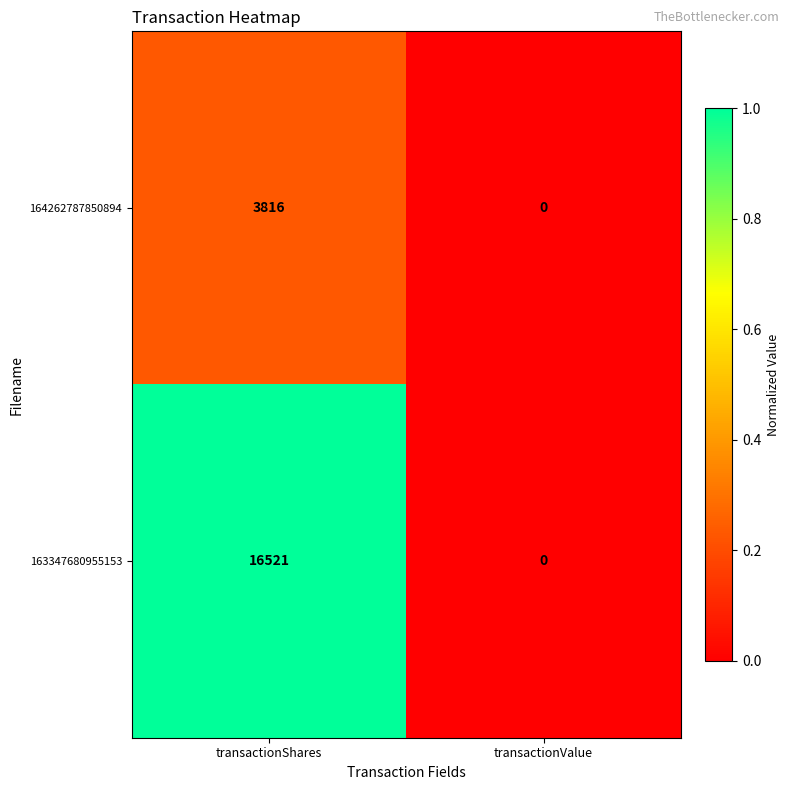

Is it true that 164262787850894 equals 0 at transactionValue?

True